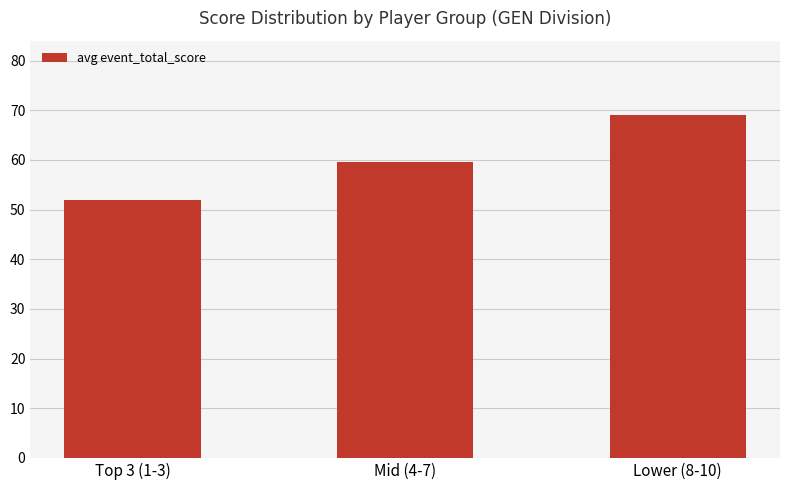

Reading right to left, transcribe all the data shown in this chart.

Lower (8-10)=69.0	Mid (4-7)=59.5	Top 3 (1-3)=52.0